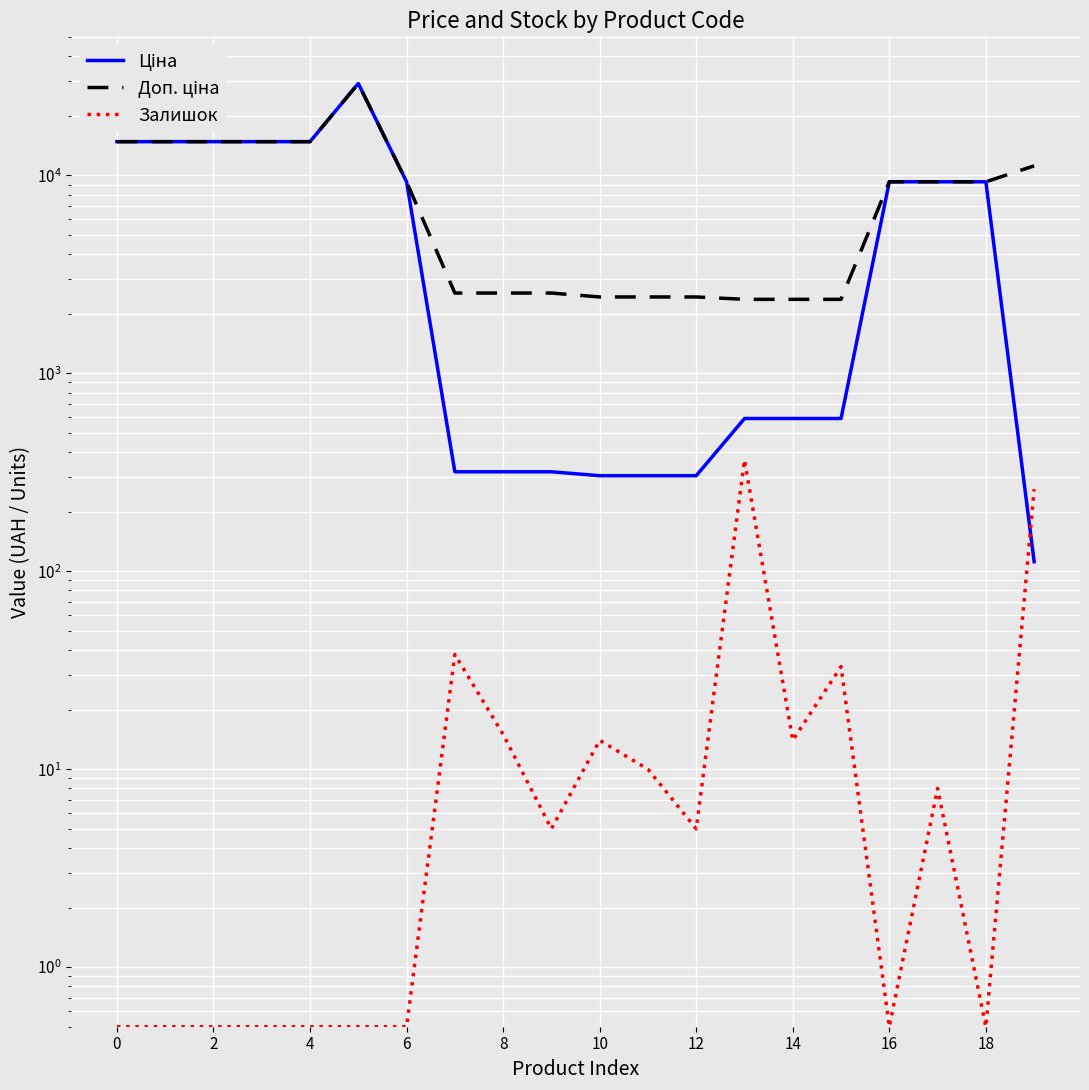

What is the value of the Залишок point at the 11th from the left?

0.5